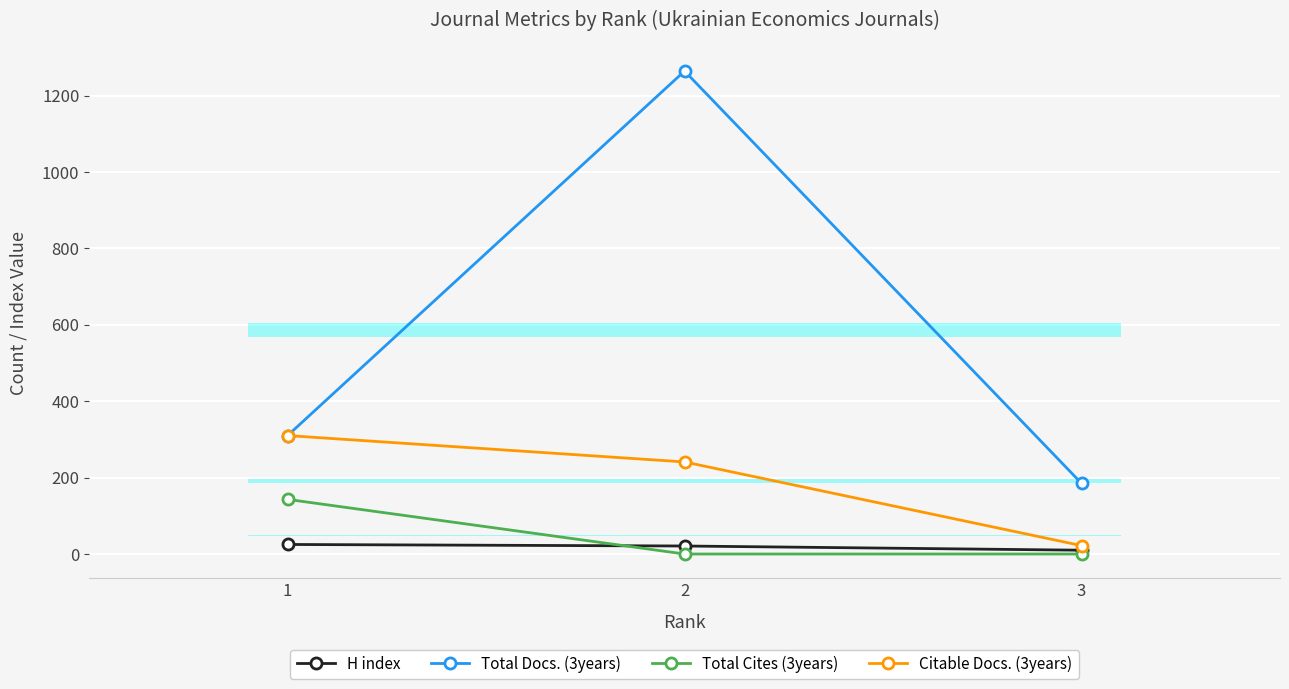

At 3, list the series in order from largest to smallest.

Total Docs. (3years), Citable Docs. (3years), H index, Total Cites (3years)